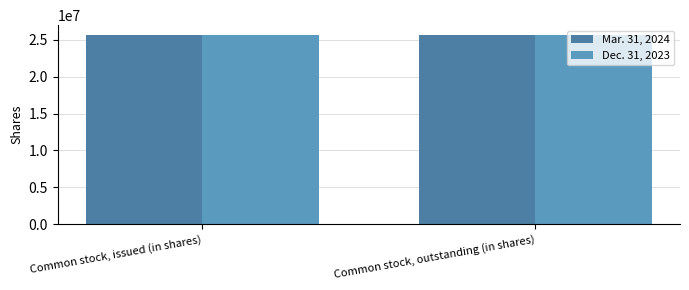

What is the maximum value shown in the chart?

25690562